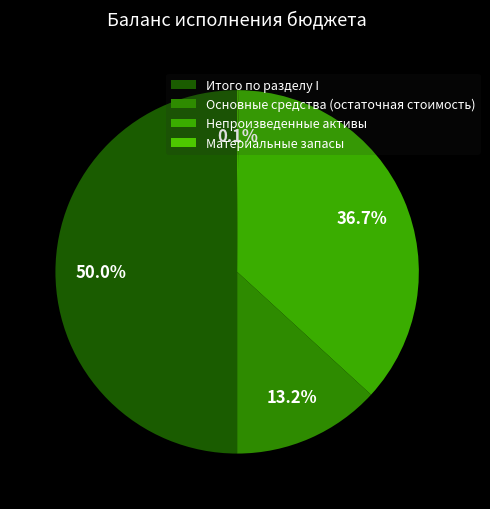

Count the number of slices in the pie.

4